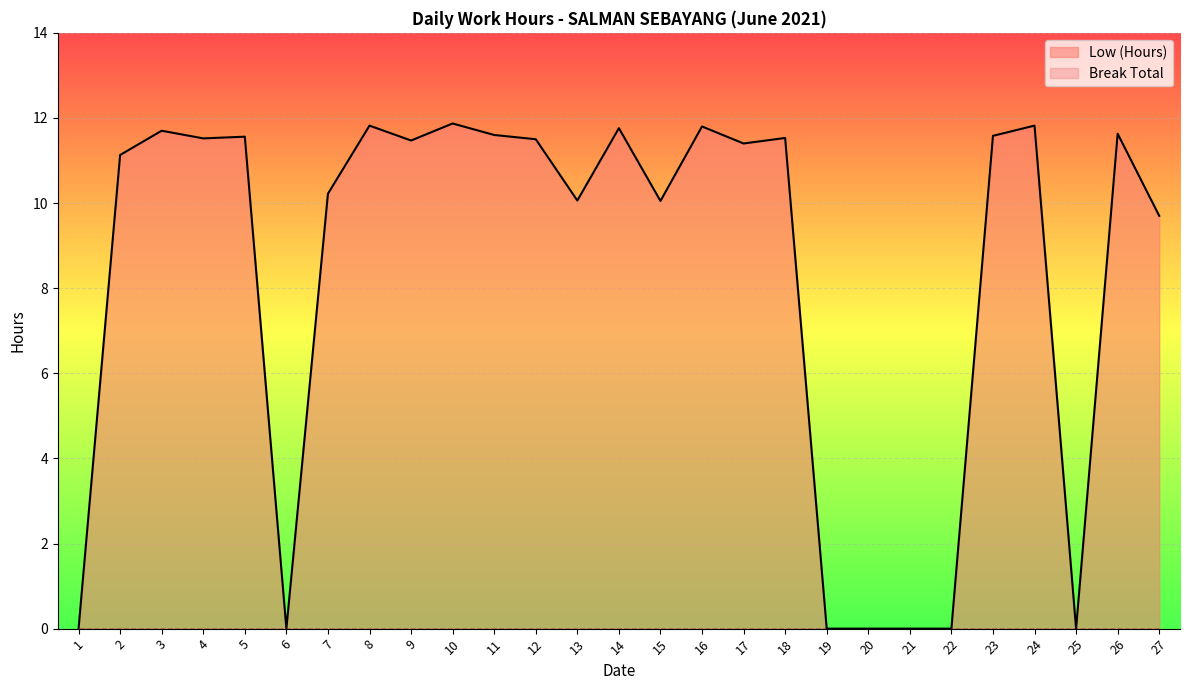

Is it true that the value at 22 is 4.0?

False